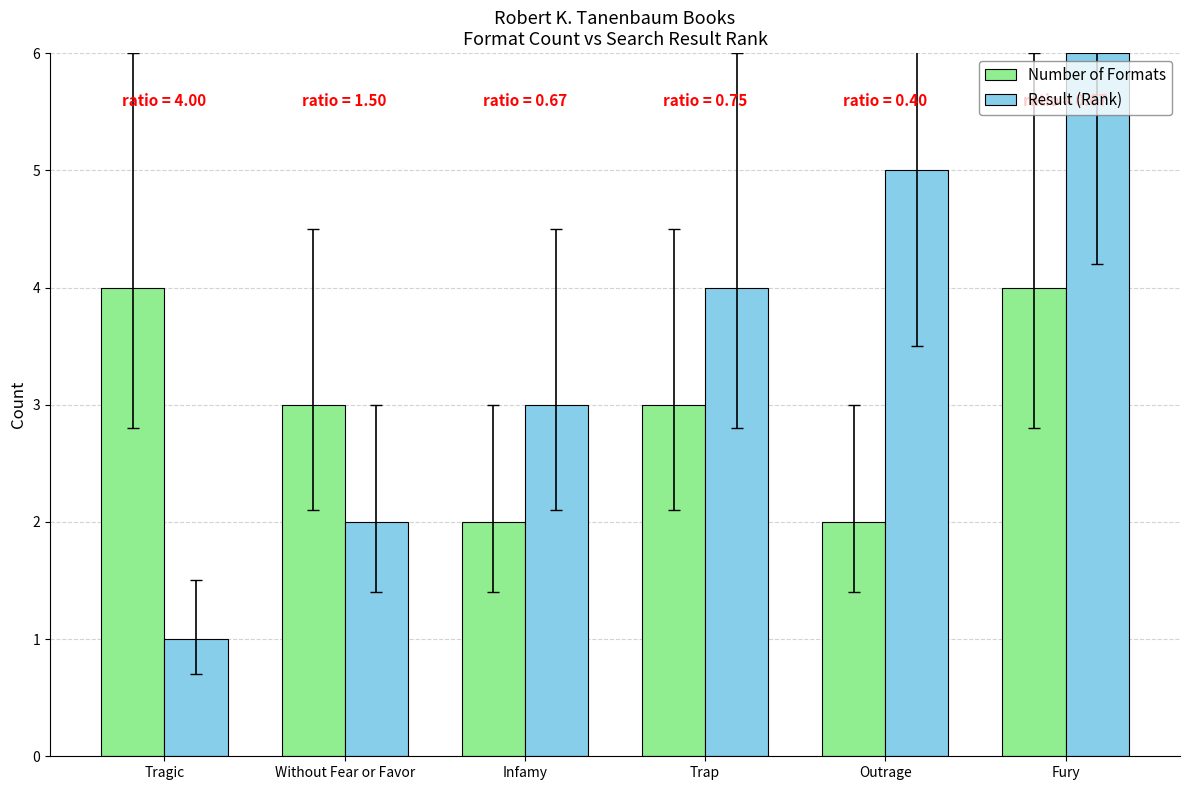

What are all the series names shown in the legend?

Number of Formats, Result (Rank)